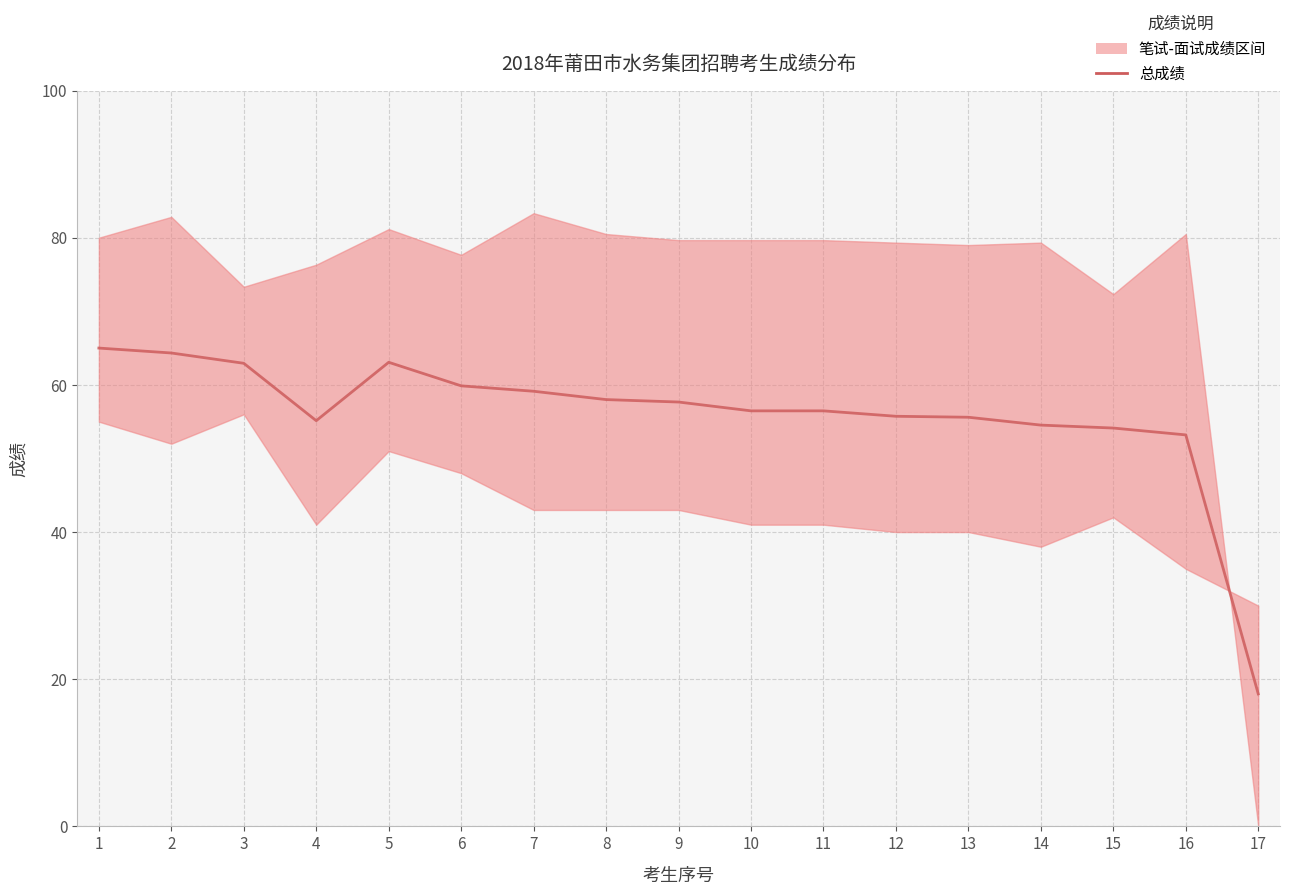

How many points are higher than both their immediate neighbors (excluding endpoints)?

1